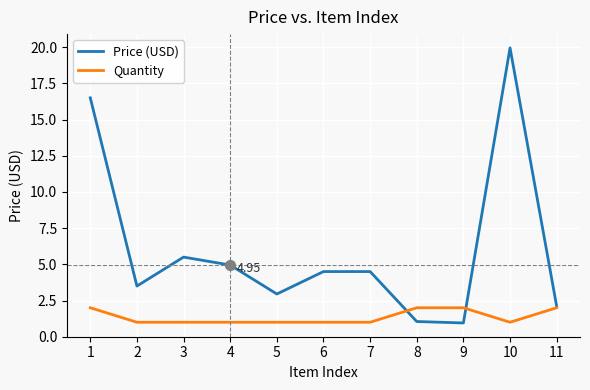

Is the value of Price (USD) at 4 greater than the value of Quantity at 7?

Yes